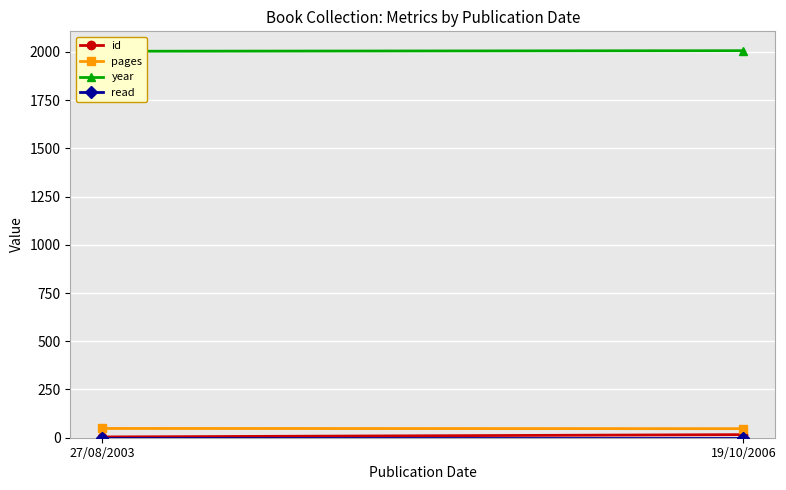

What is the label of the 2nd point from the left?

19/10/2006